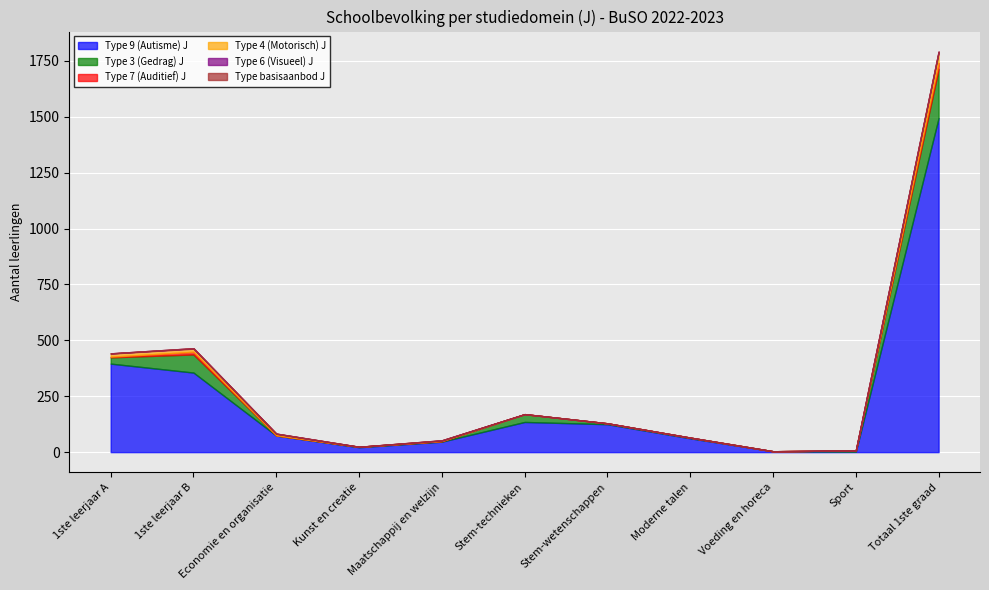

At Economie en organisatie, list the series in order from smallest to largest.

Type 7 (Auditief) J, Type basisaanbod J, Type 3 (Gedrag) J, Type 6 (Visueel) J, Type 4 (Motorisch) J, Type 9 (Autisme) J